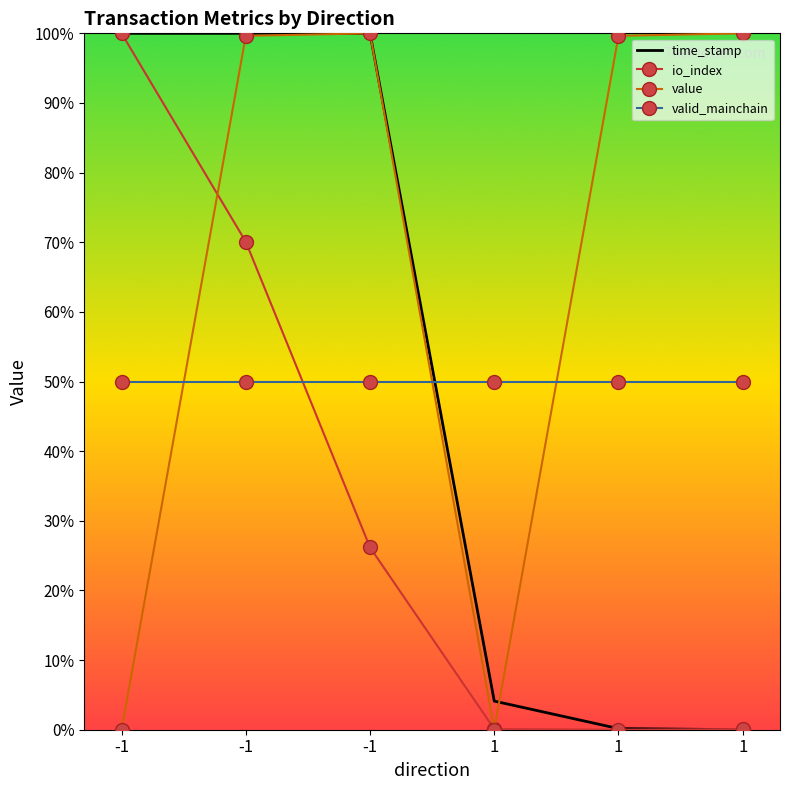

List the series in order of their peak value, lowest first.

valid_mainchain, time_stamp, io_index, value